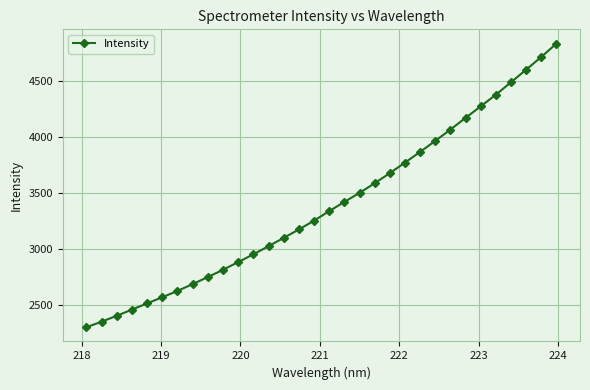

What is the smallest value displayed?

2305.8